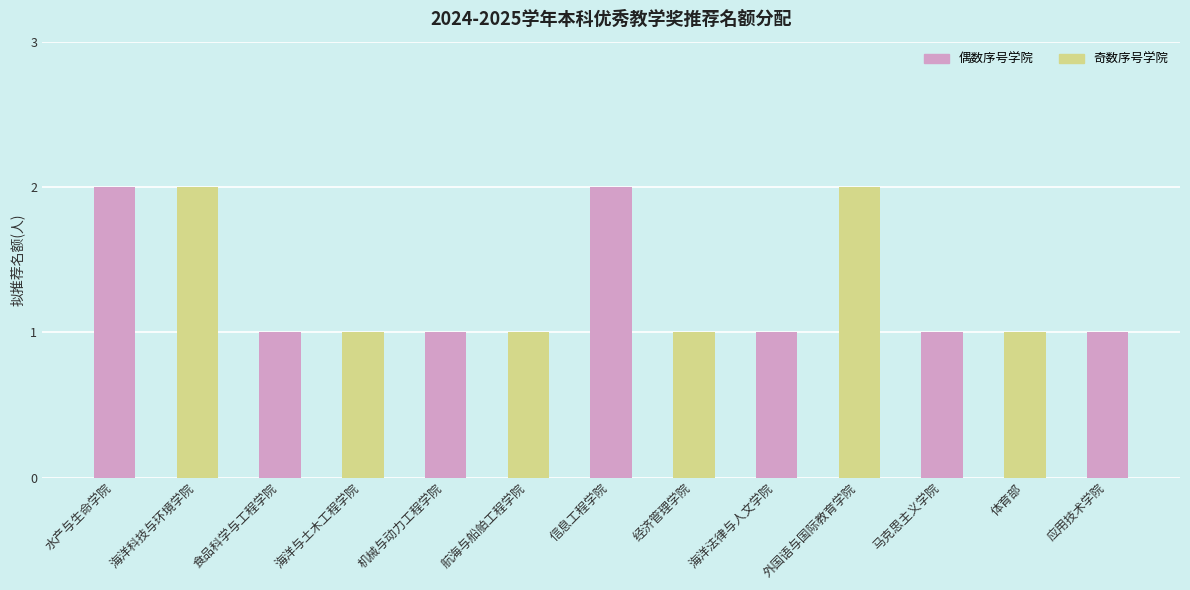

Approximately how many times larger is the value at 食品科学与工程学院 compared to 信息工程学院?

0.5